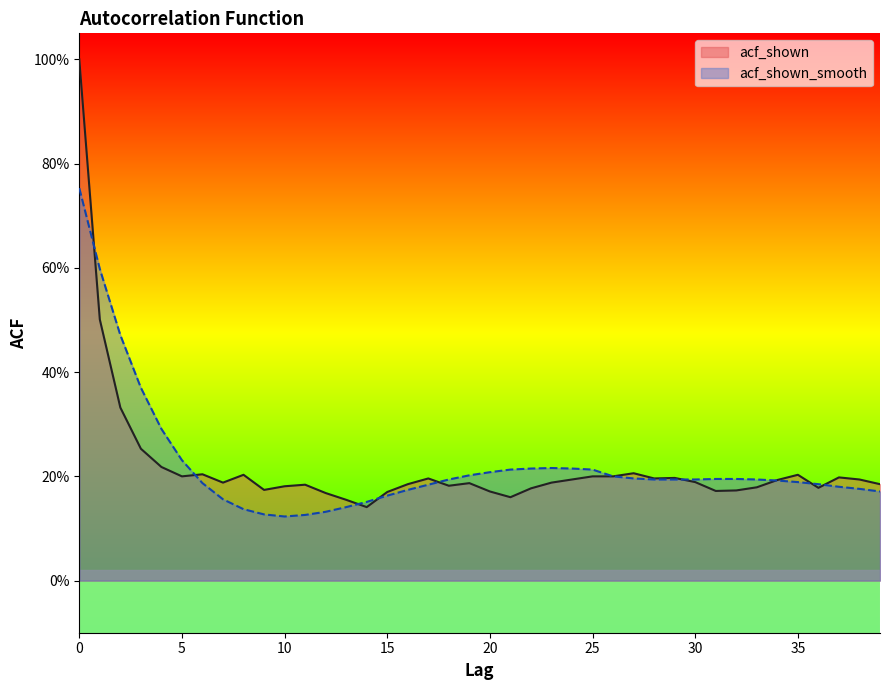

What is the highest value of the acf_shown_smooth series?

0.8